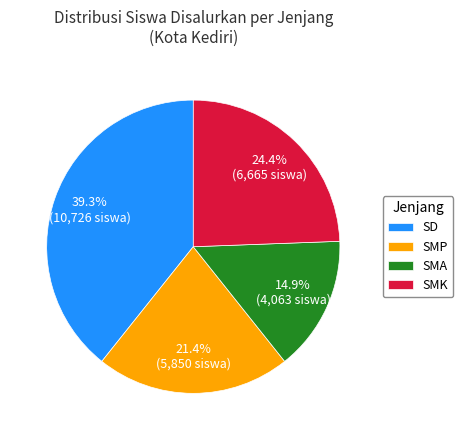

What is the largest slice in the pie chart?

SD